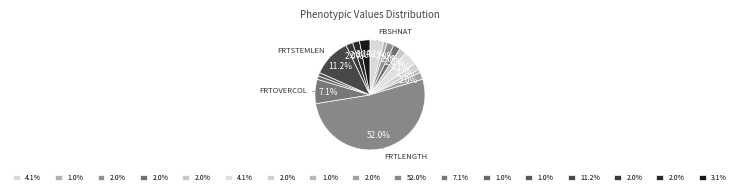

Rank the categories by value from highest to lowest.

FRTLENGTH, FRTSTEMLEN, FRTOVERCOL, FBSHNAT, FRTFLSHFLA, FRTWEIGHT, CALYXBASIN, ENDUSE, FRTFLSHCOL, FRTFLSHFRM, FRTGRNDCOL, FRTSTEMTHK, FRTTEXTURE, CALPERSIST, FRTFLSHOXI, FRTSHPUNIF, FRTSIZUNIF